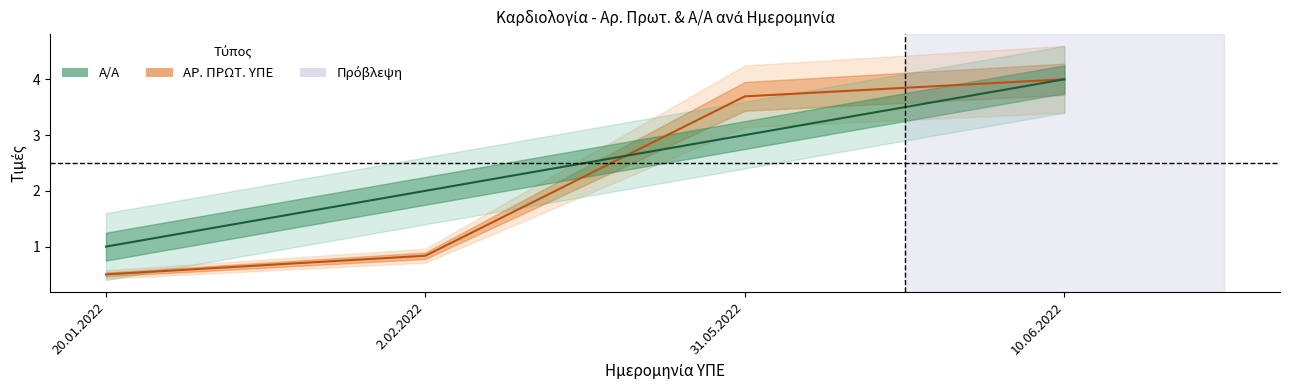

What position from the left is 10.06.2022?

4